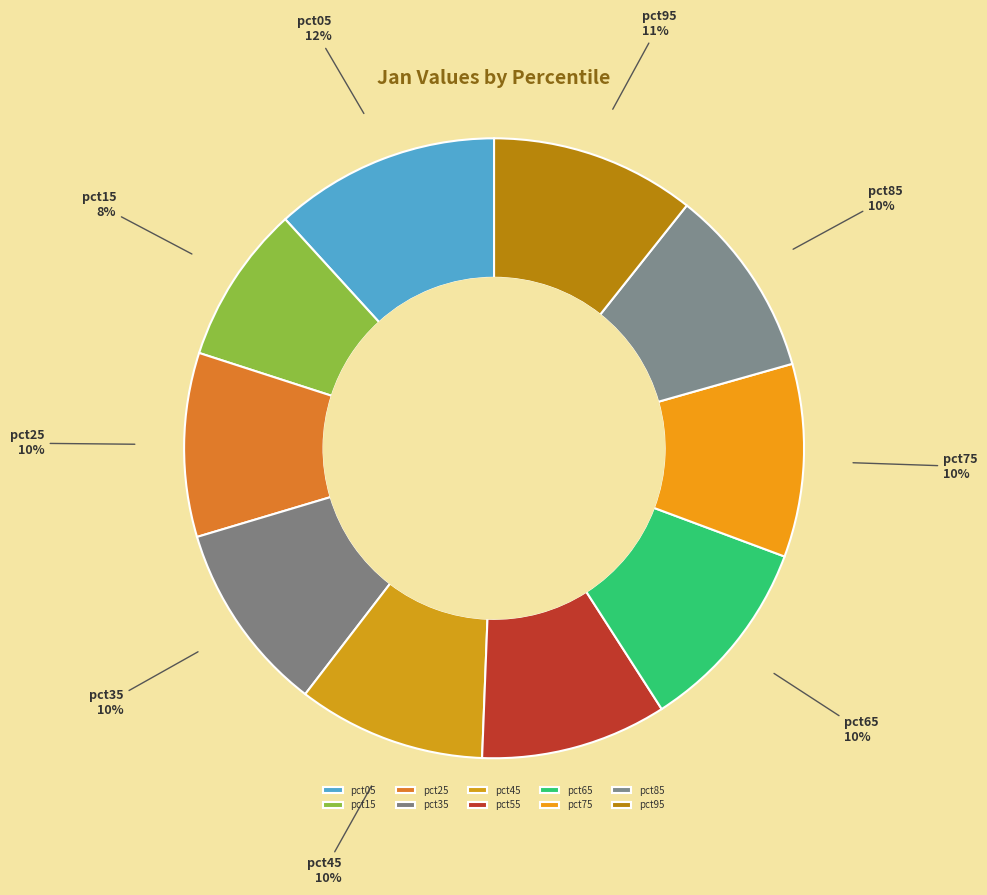

How many slices are in this pie chart?

10